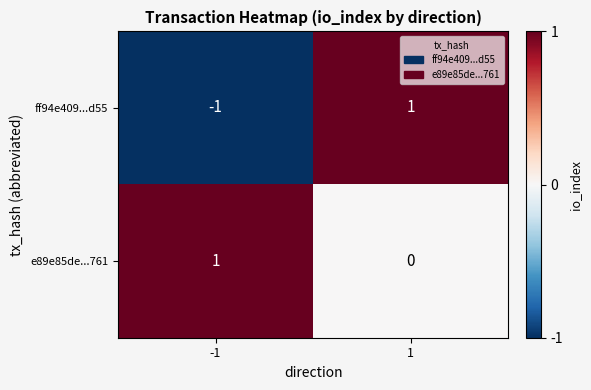

At -1, list the series in order from largest to smallest.

e89e85de...761, ff94e409...d55